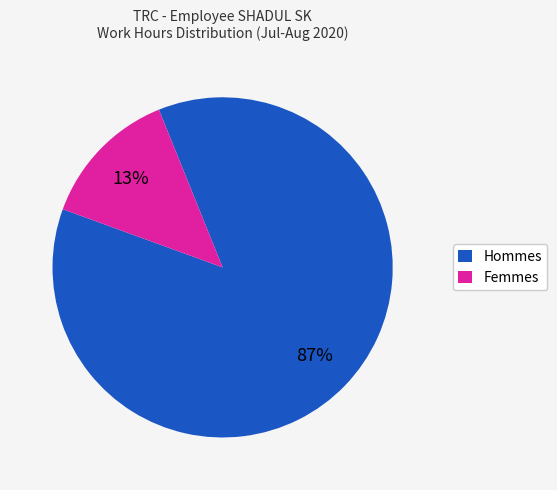

Which slice is the largest?

Hommes